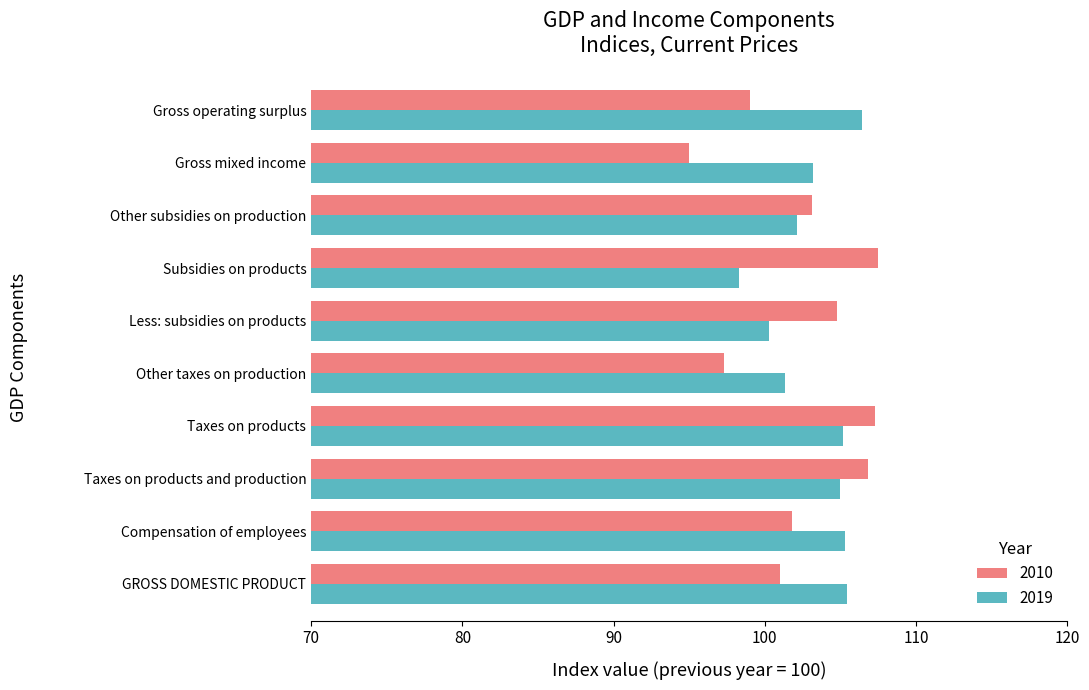

Is the value of 2010 at Other taxes on production greater than the value of 2019 at Less: subsidies on products?

No